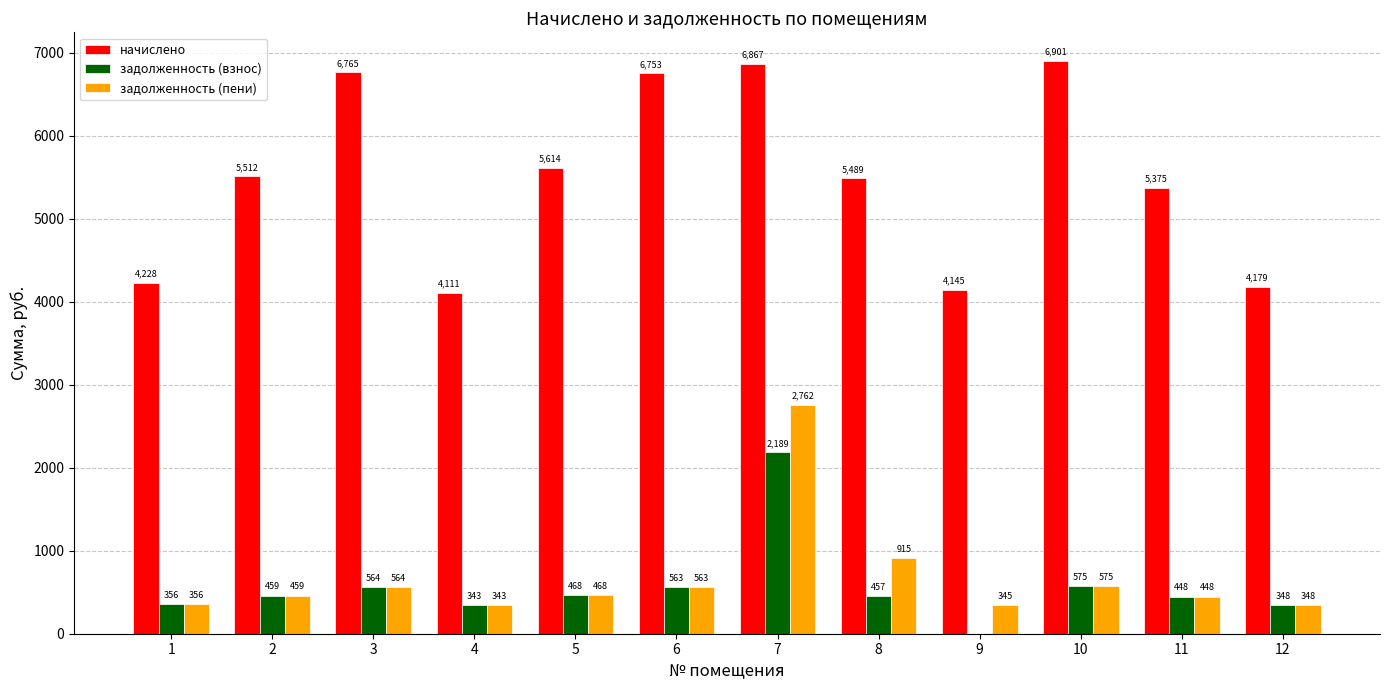

At which label is задолженность (взнос) closest to 1094?

10